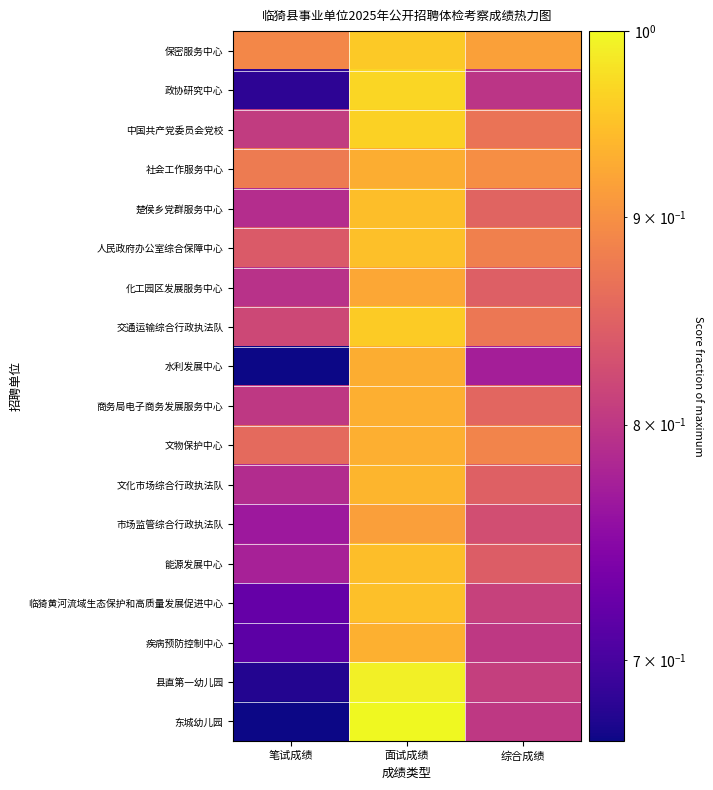

At which category is the sum across all series the highest?

面试成绩